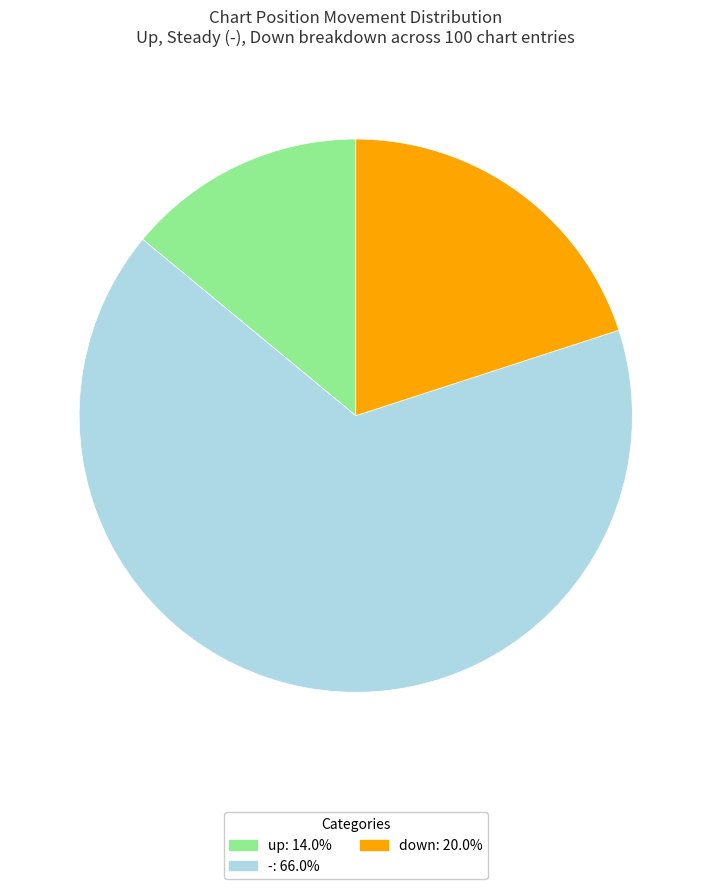

Is it true that - is 73% of the pie?

False